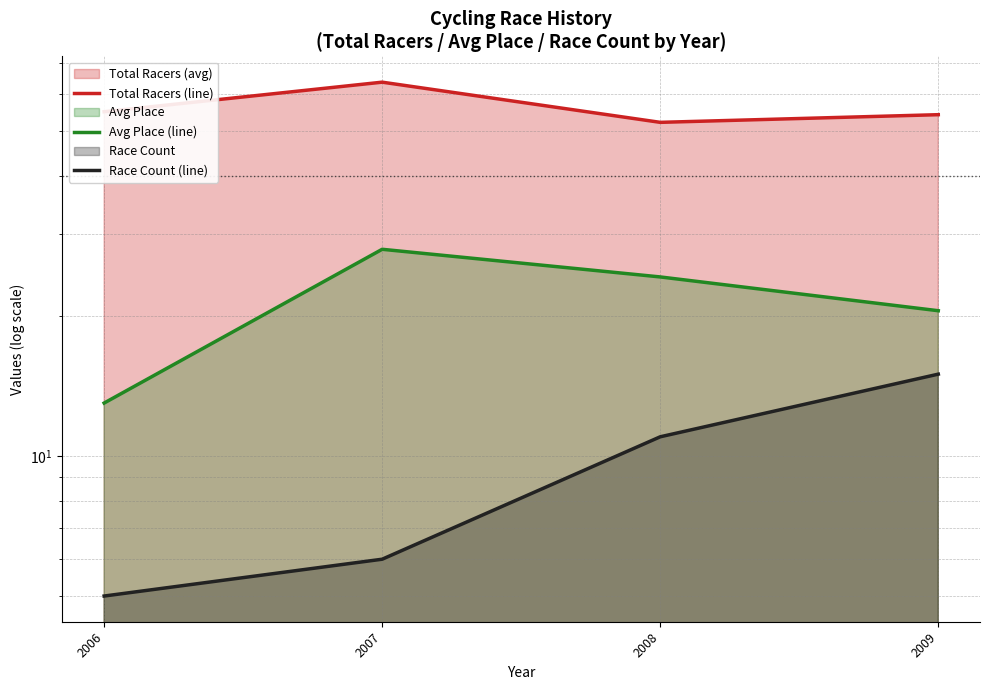

What is the value of the Race Count (line) point at the 3rd from the left?

11.0